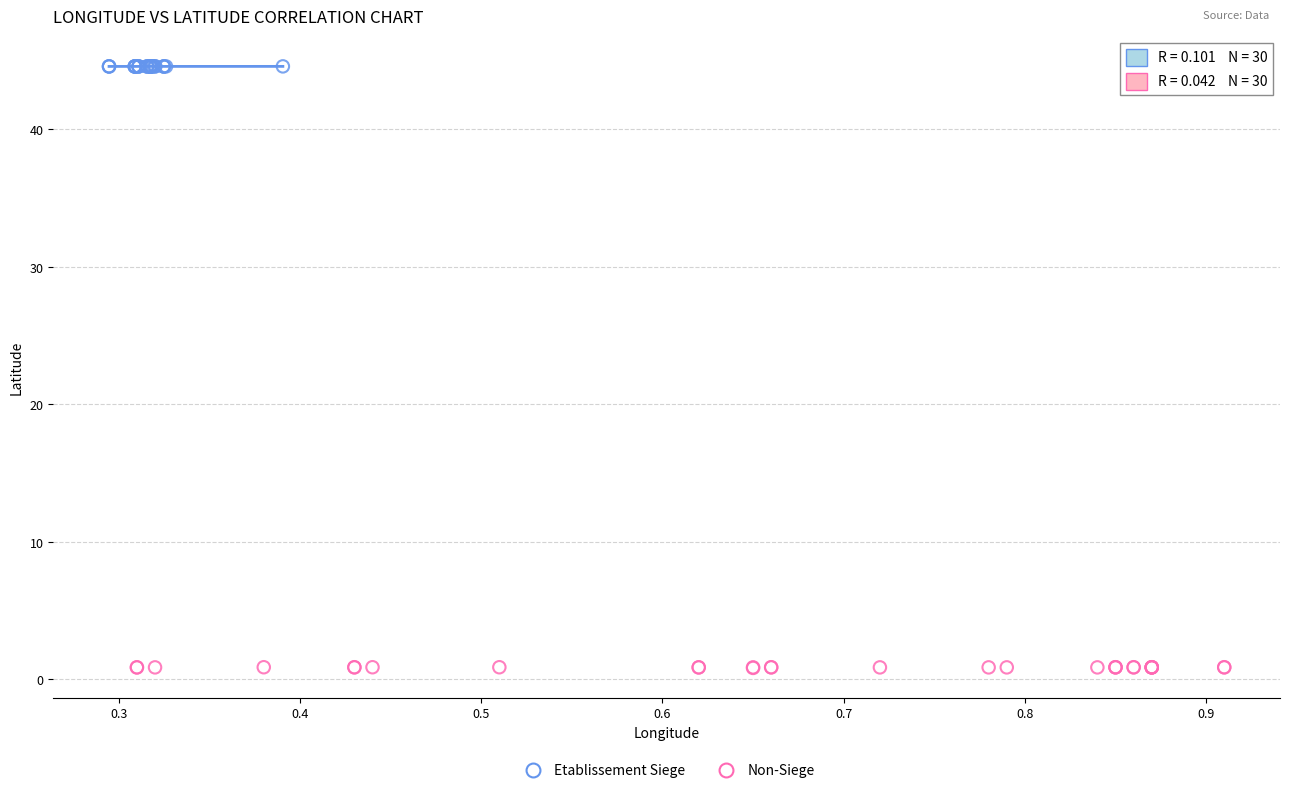

Which series reaches the maximum Y coordinate?

Etablissement Siege